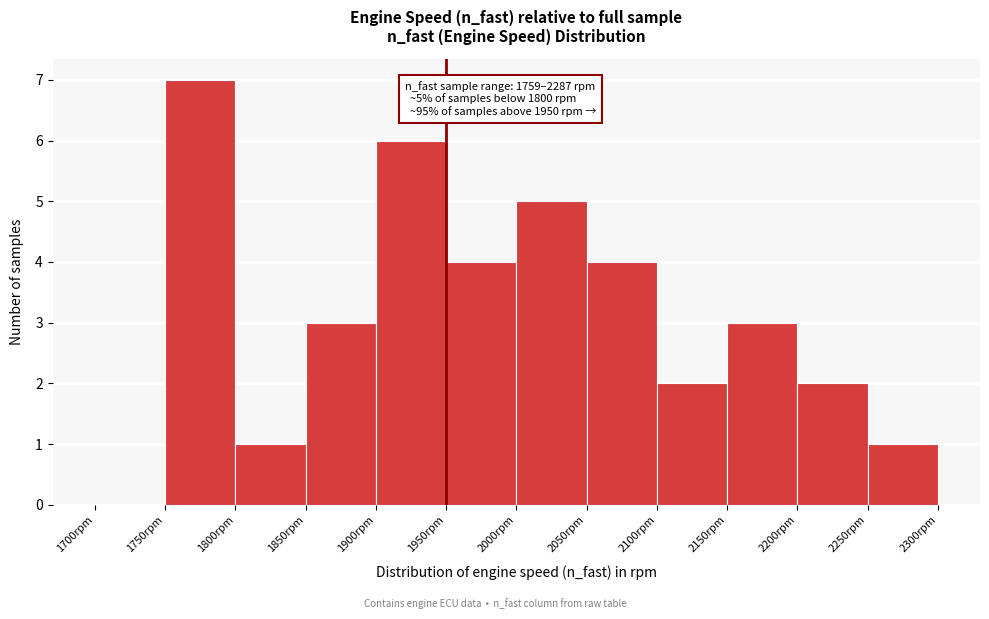

Over which range of the x-axis is the bar tallest?

1750 to 1800